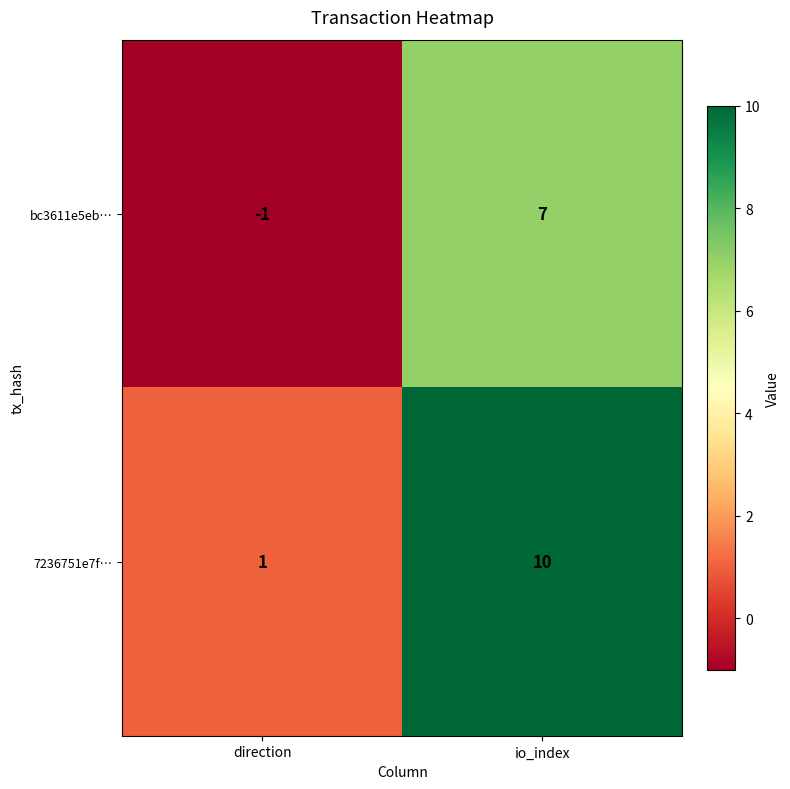

Is it true that 7236751e7f… equals 10 at io_index?

True